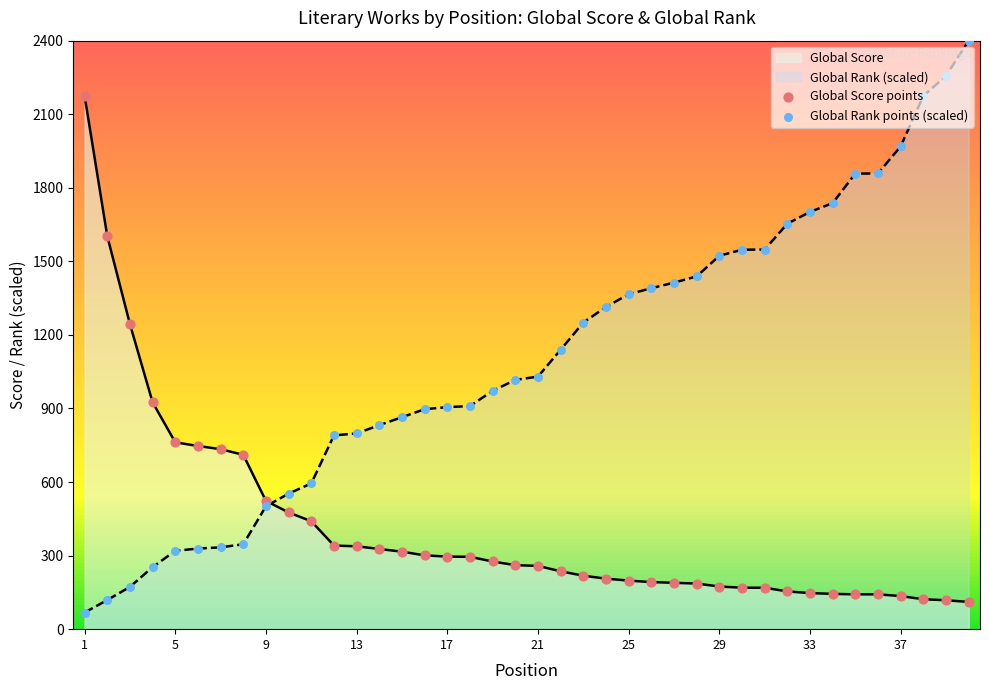

Which series contains the lowest Y value?

Global Rank points (scaled)